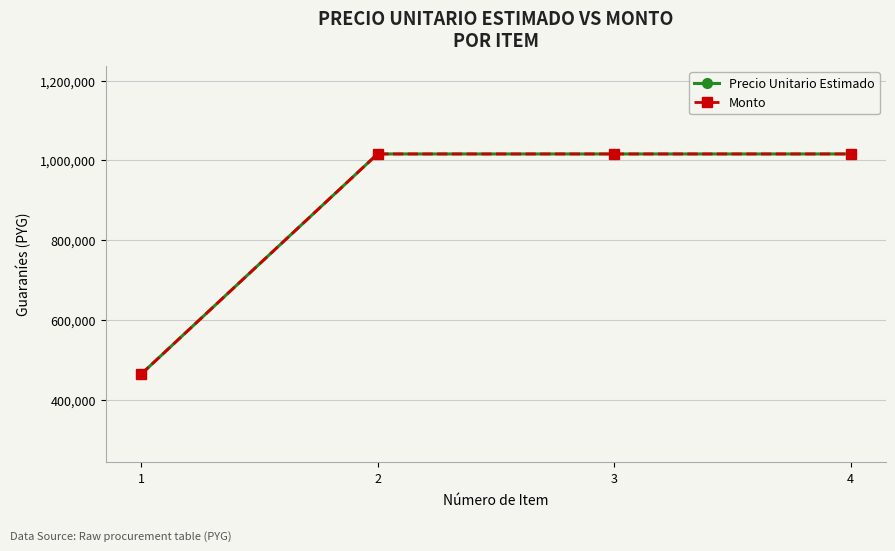

At which category does the chart reach its peak across all series?

2